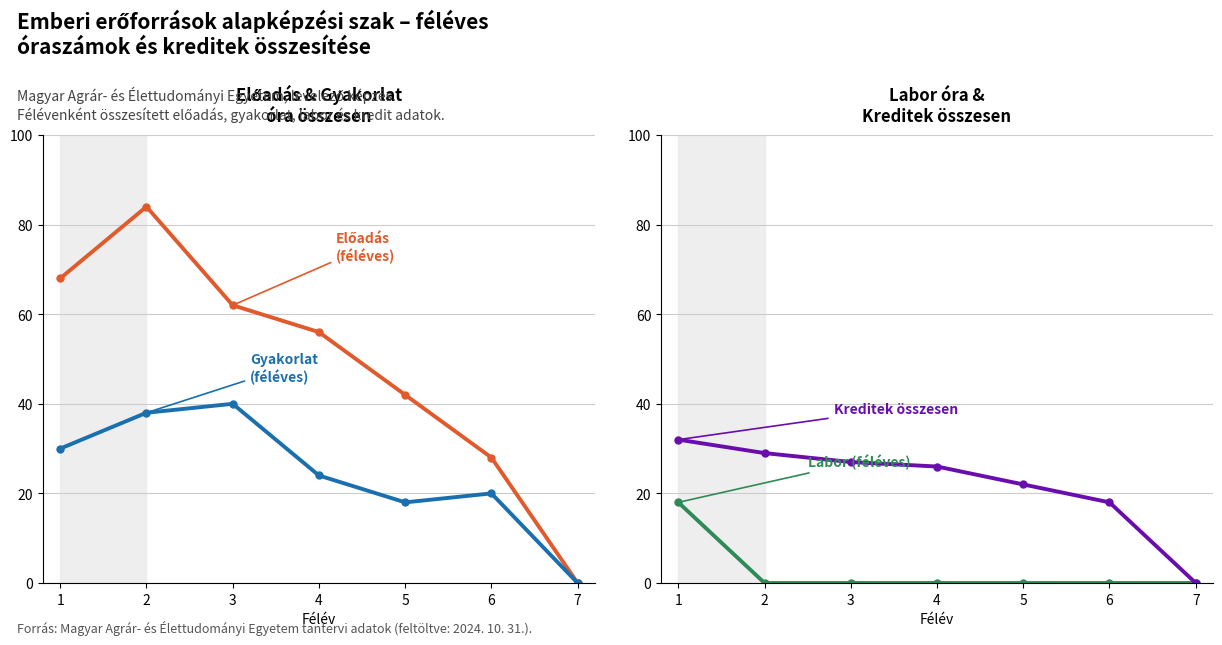

The value of Labor (féléves) at 2 is 6. True or false?

False